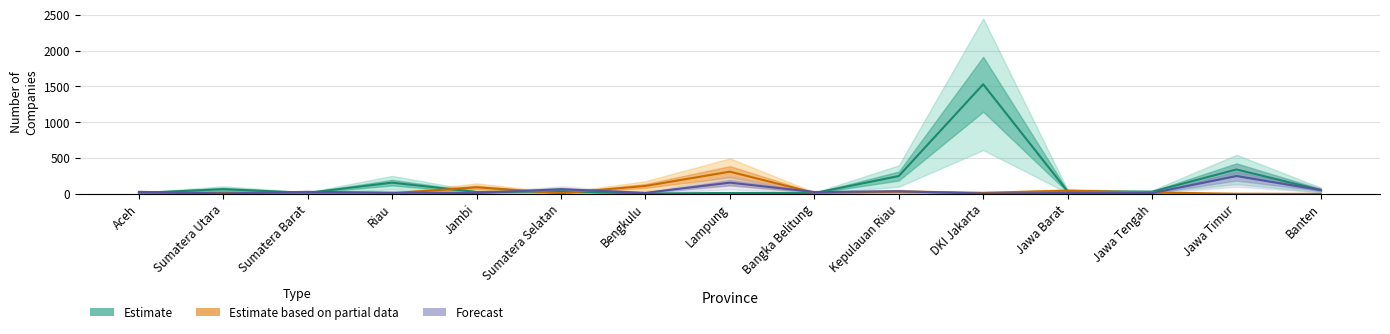

At which label does Estimate reach its minimum?

Bengkulu